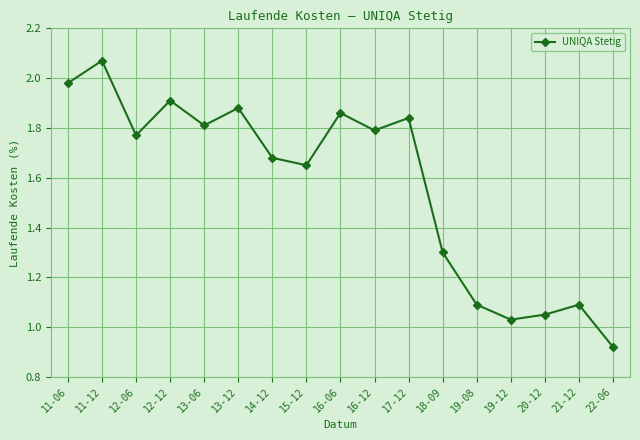

Which label corresponds to the smallest value in the chart?

22-06